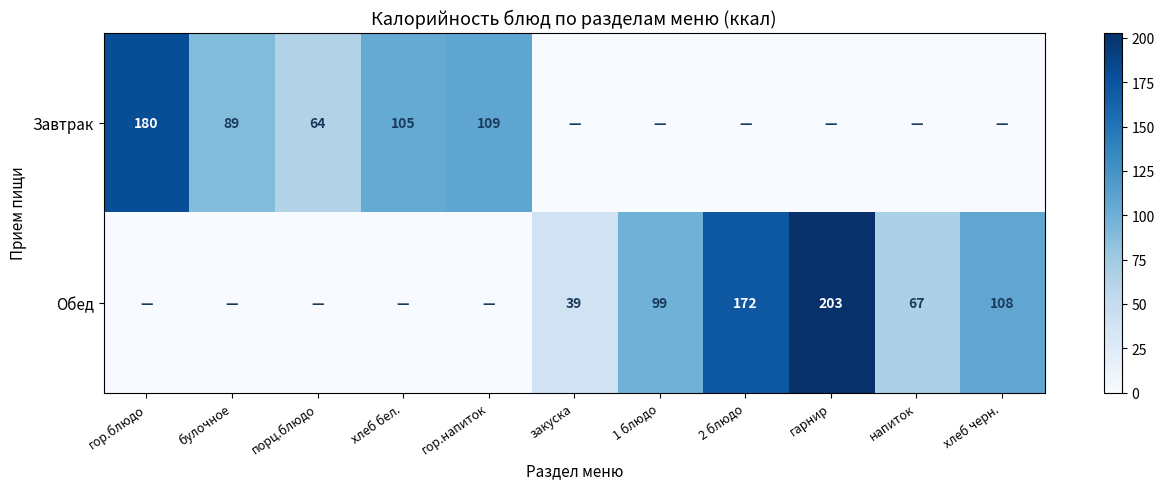

What is the difference between the Завтрак values at булочное and хлеб бел.?

16